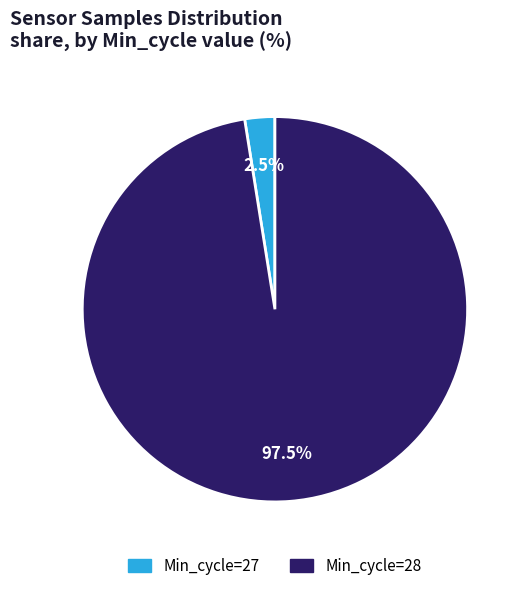

Does any single category account for the majority?

Yes